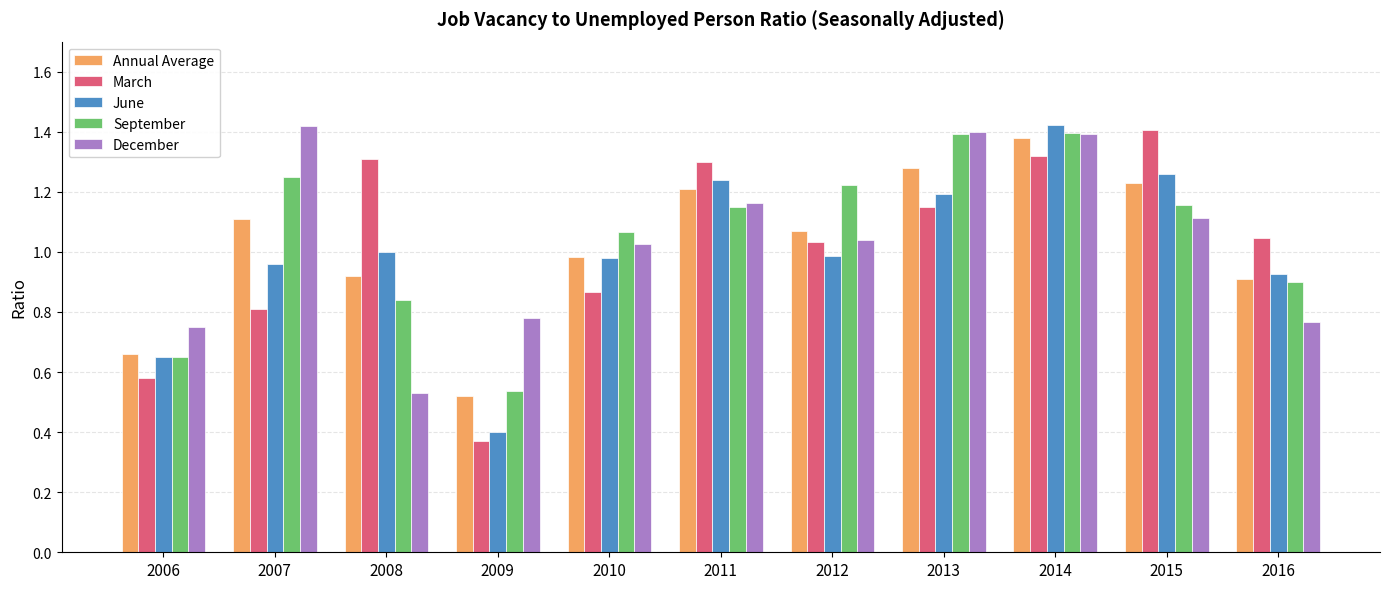

At which label does December first exceed 1?

2007